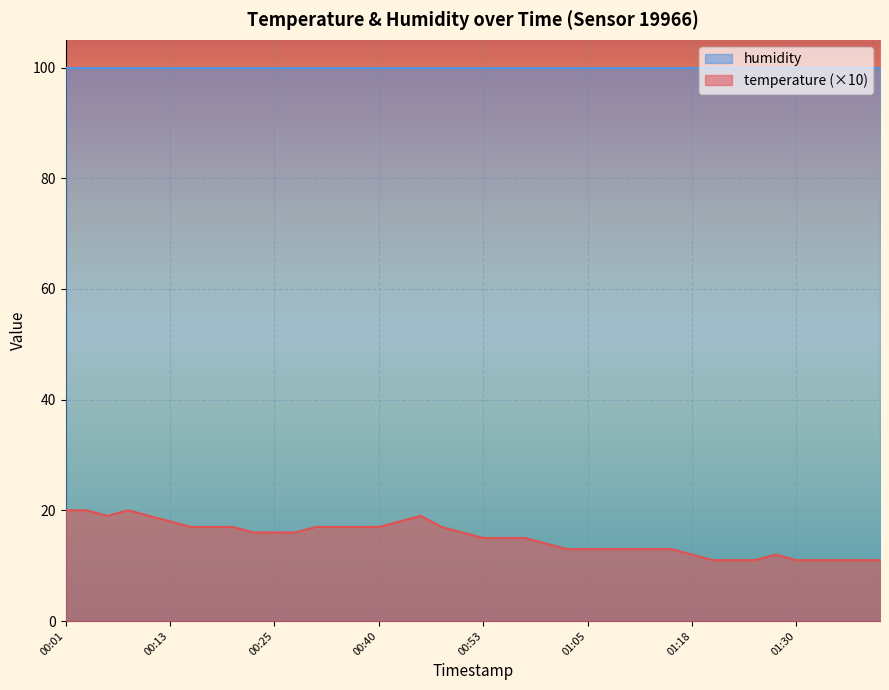

Which label corresponds to the largest value in the chart?

00:01